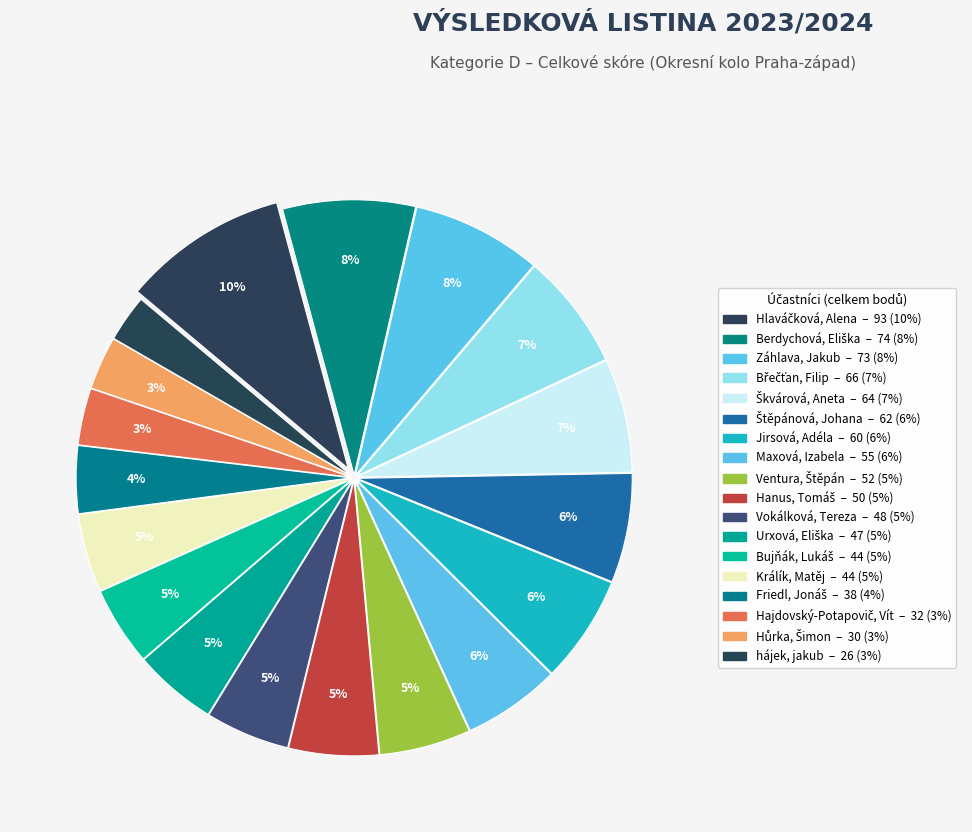

To the nearest percent, what is the difference between the largest and smallest slice percentages?

7%